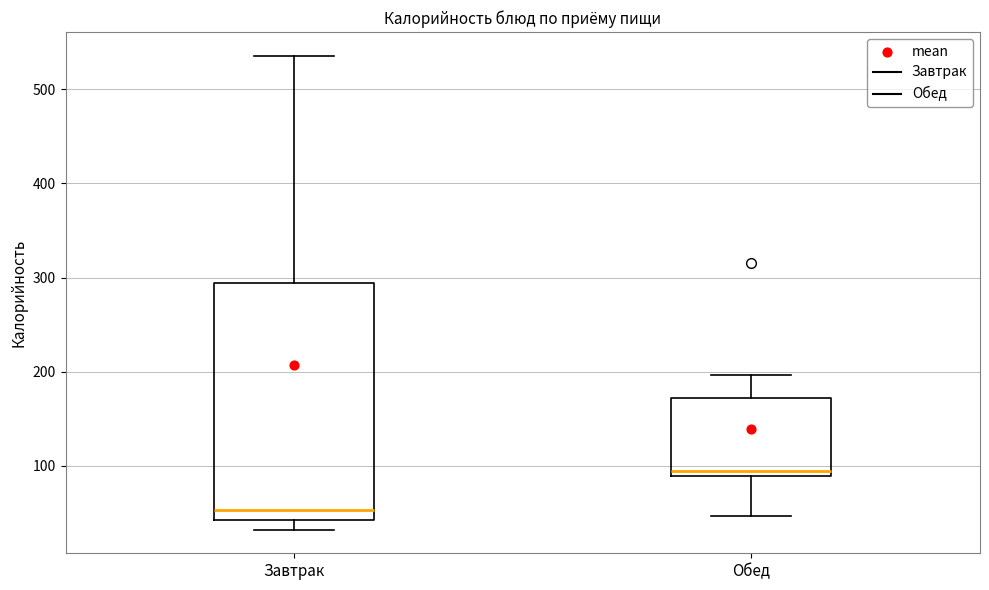

Which box's median line is the lowest?

Завтрак